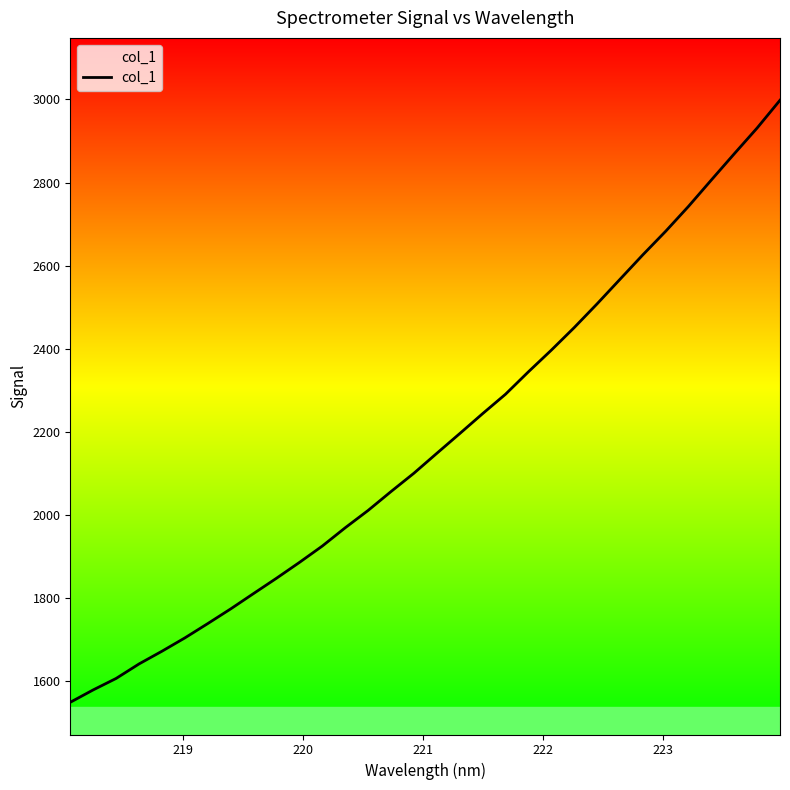

What is the sum of all values?

69683.5